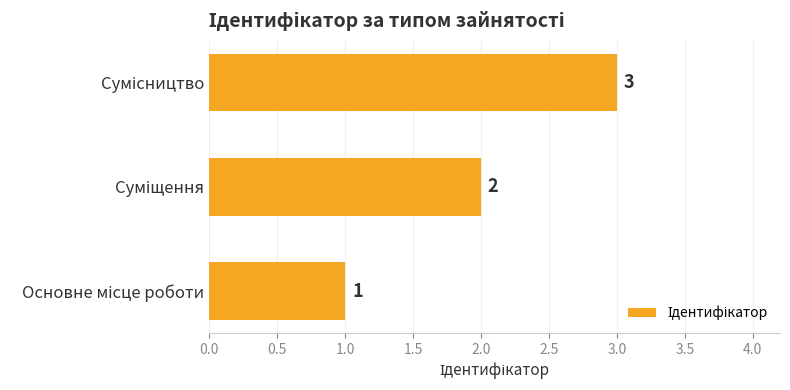

How many values are between 1 and 3?

3